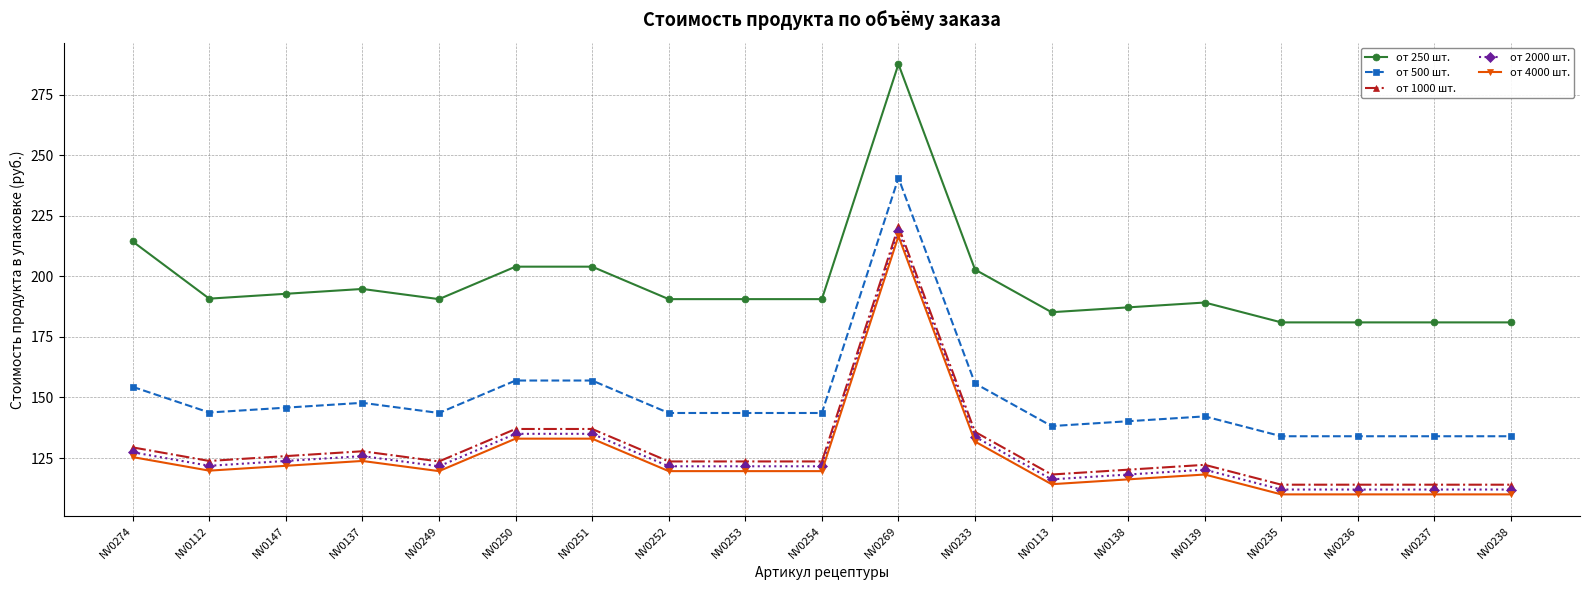

What position from the left is NV0138?

14